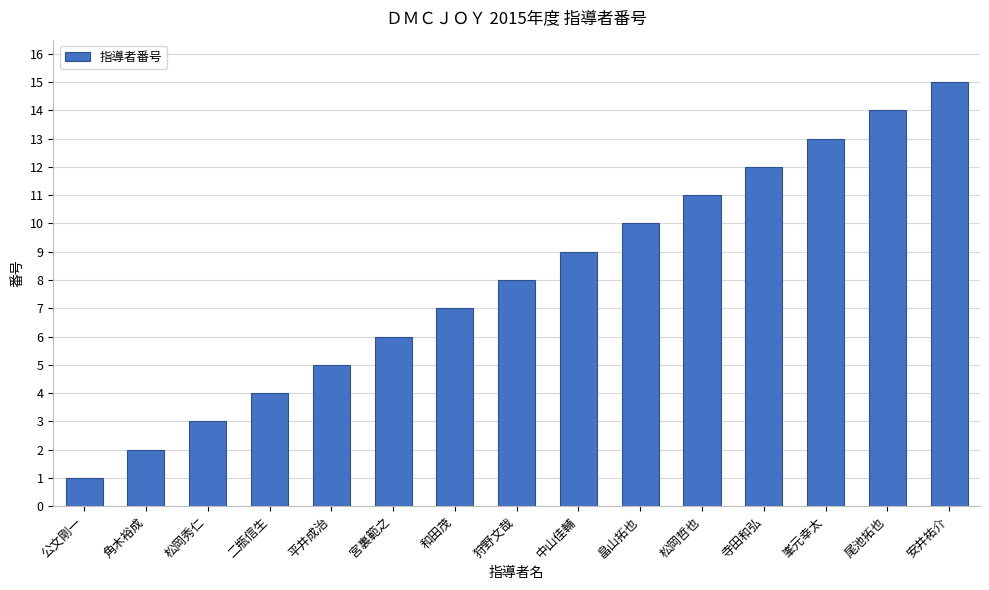

True or false: the data shows 8 at 狩野文哉.

True